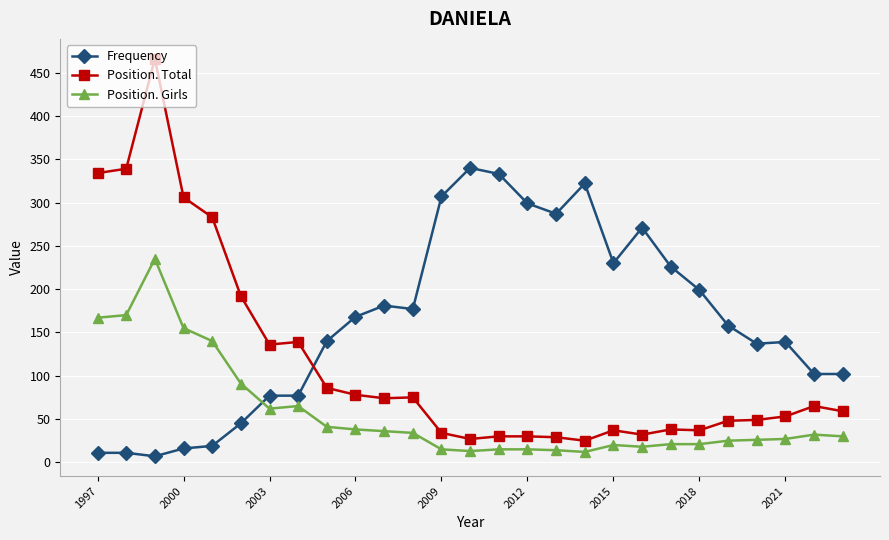

What is the highest value of the Frequency series?

340